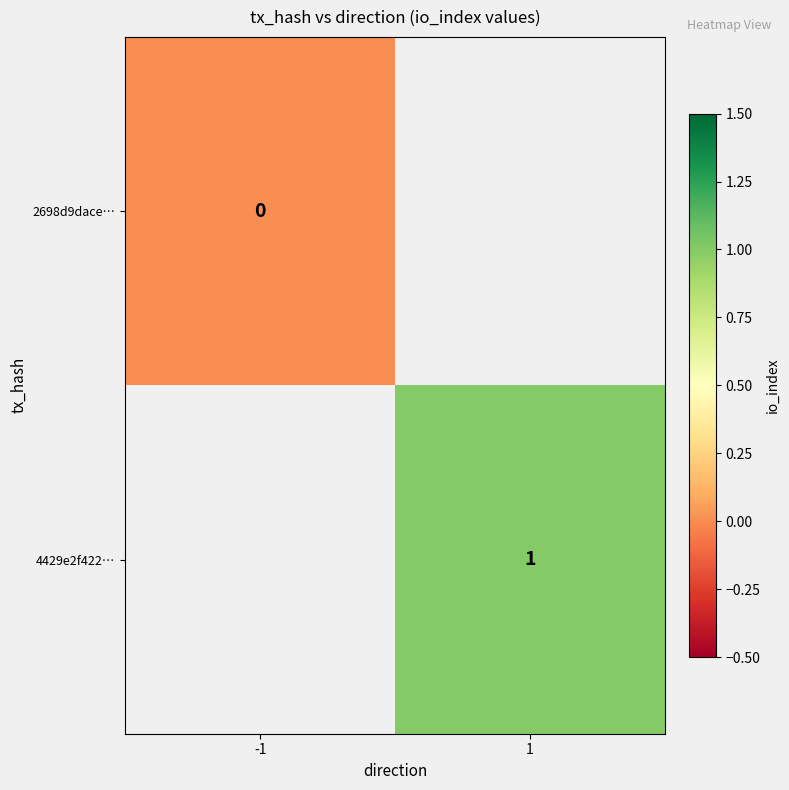

Is the value of 4429e2f422… at 1 greater than the value of 2698d9dace… at -1?

Yes